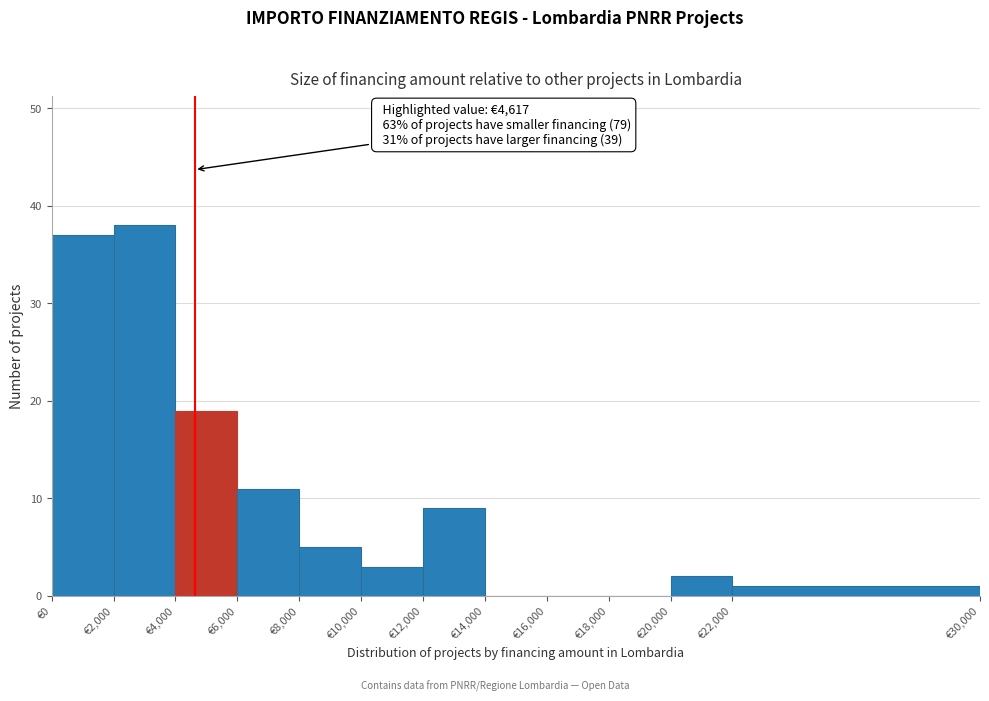

Over which range of the x-axis is the bar tallest?

2000 to 4000